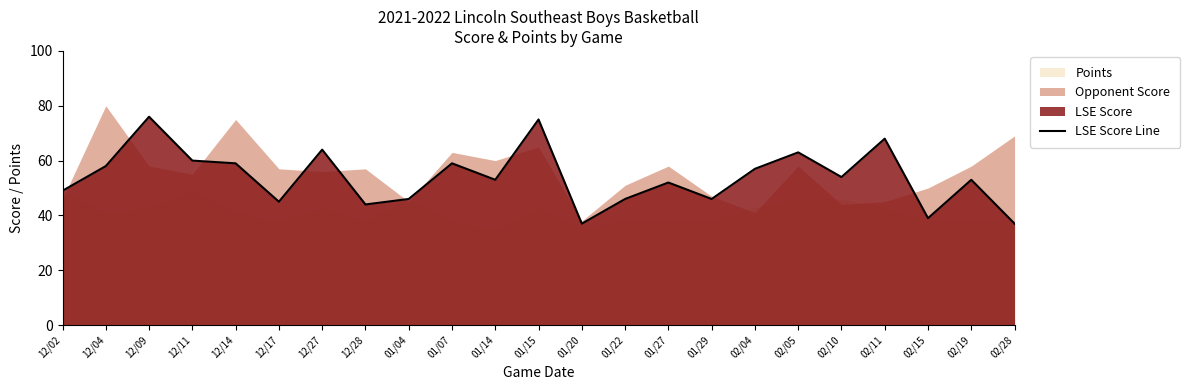

Does the chart have visible grid lines?

No